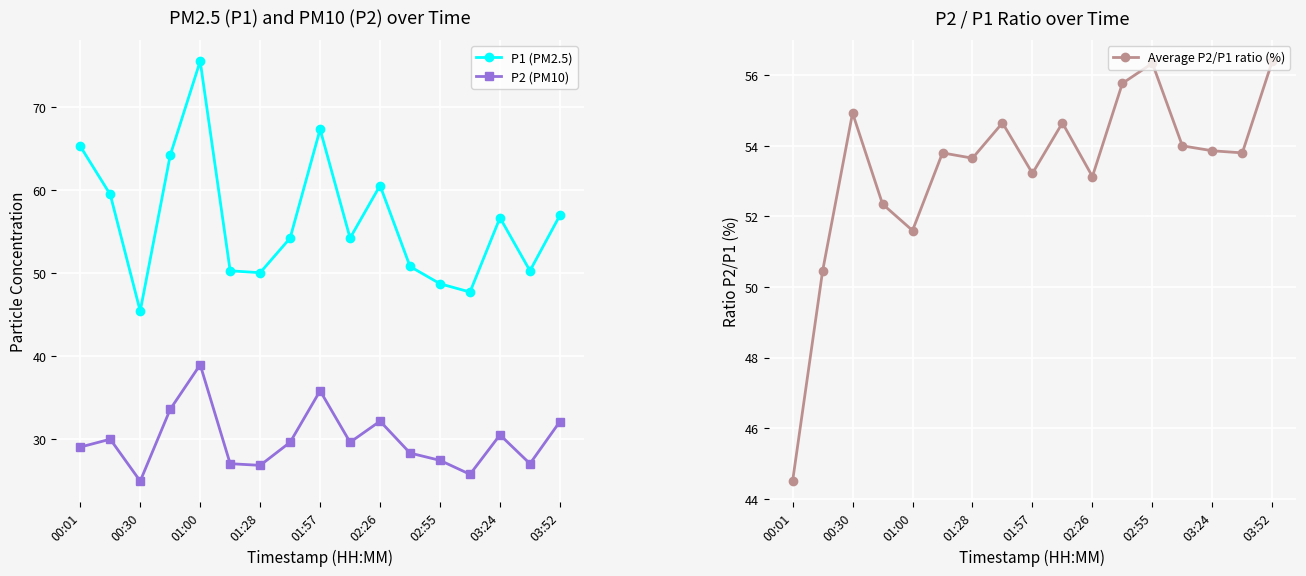

At which category does Average P2/P1 ratio (%) reach its first local peak?

00:30